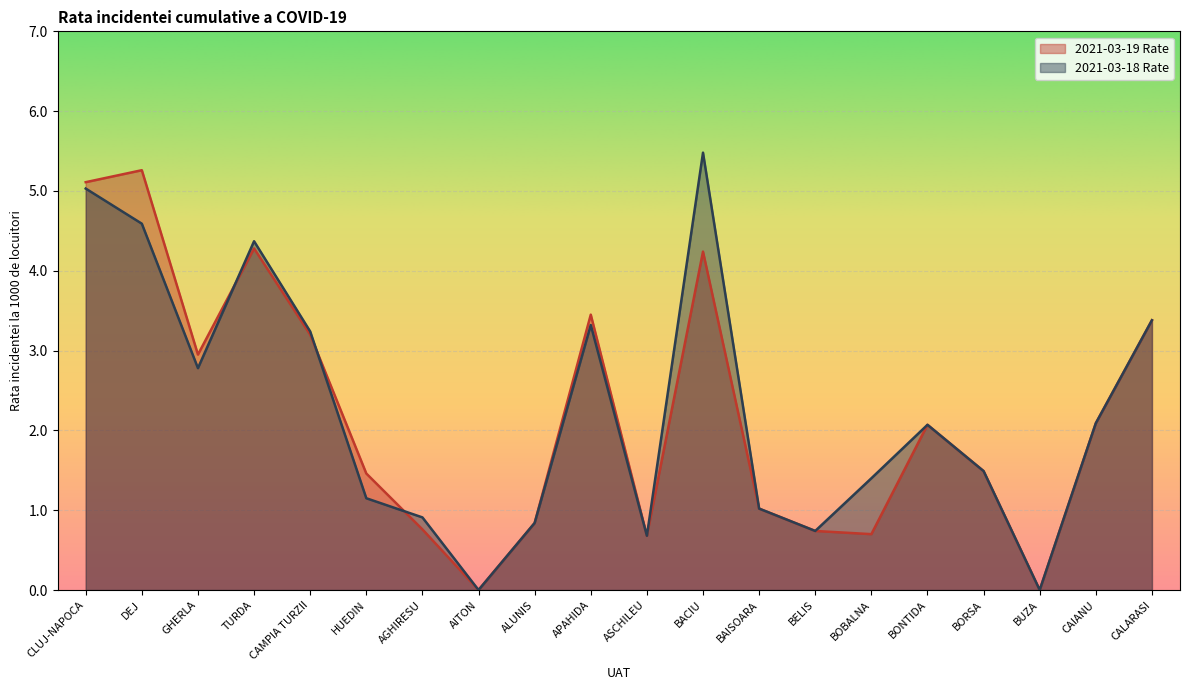

Which series changed the most between GHERLA and BOBALNA?

2021-03-19 Rate